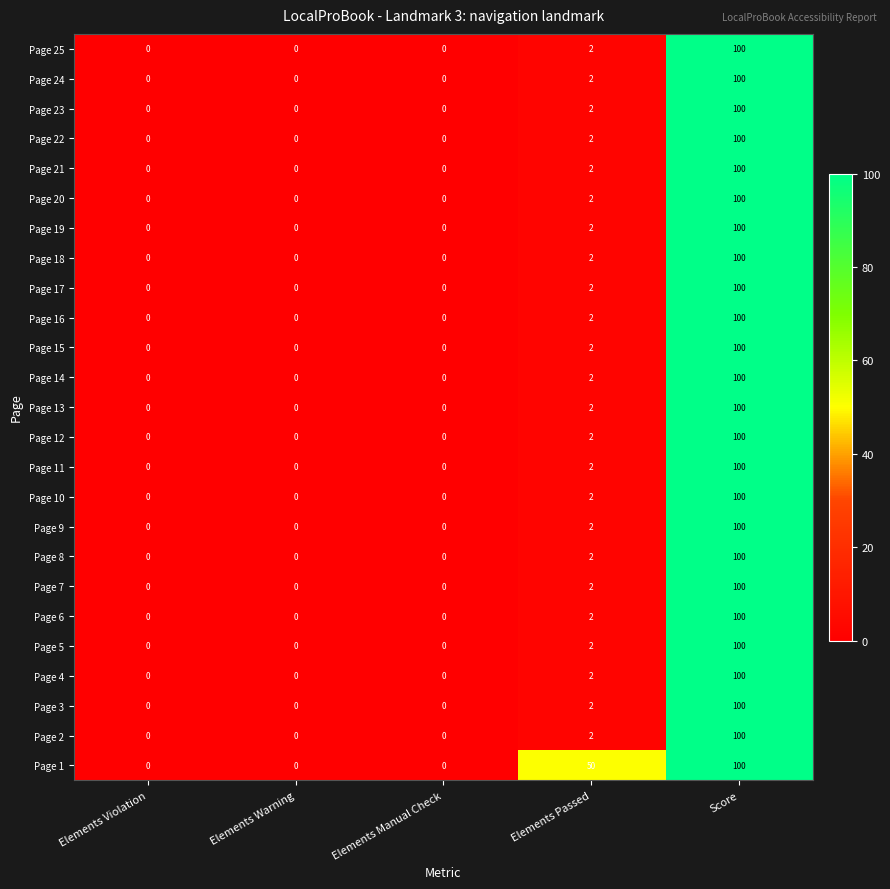

What is the greatest value displayed?

100